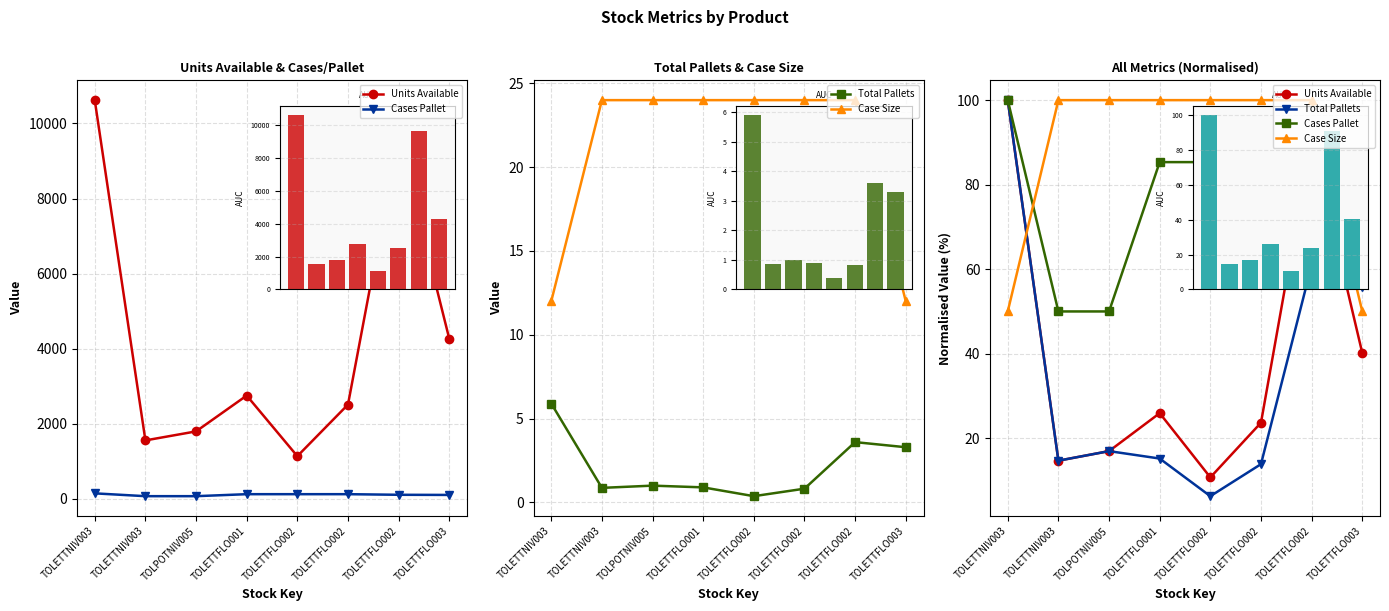

How many values in the Units Available series are below 25?

4